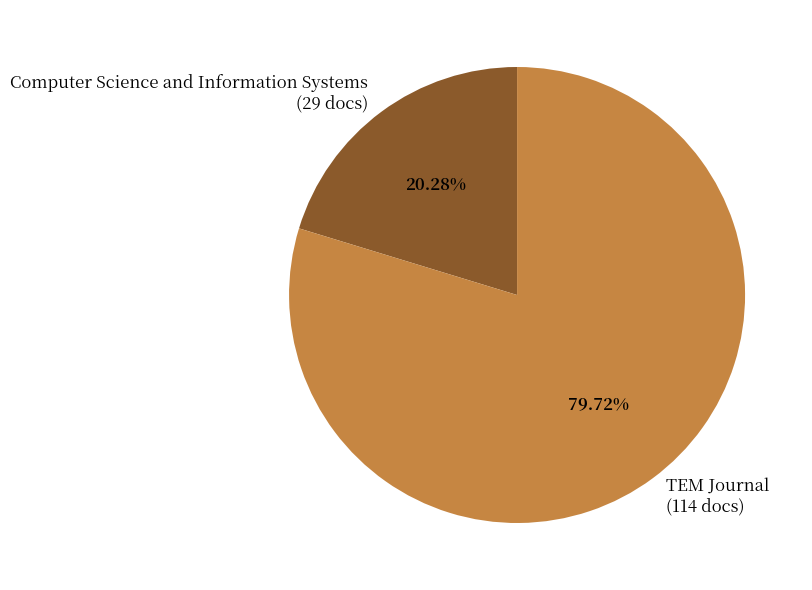

To the nearest percent, what is the difference between the Computer Science and Information Systems and TEM Journal slice percentages?

59%